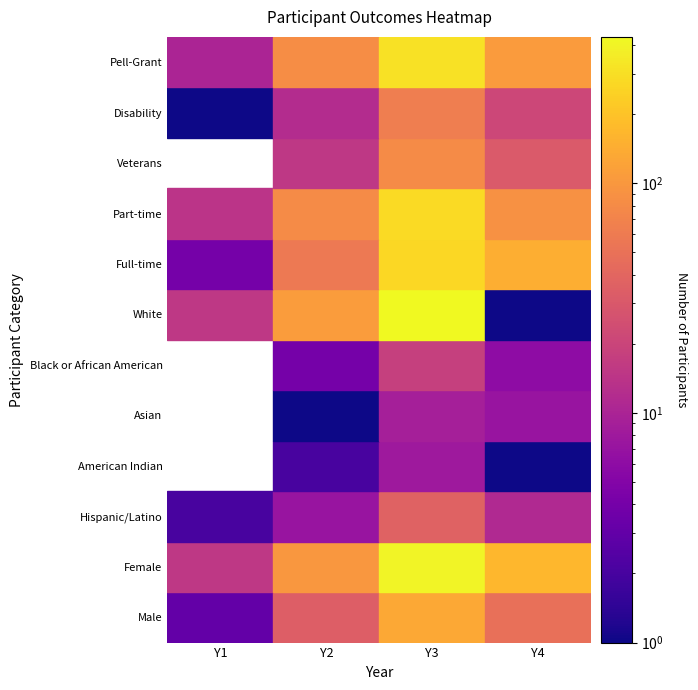

What is the sum of all Part-time values?

466